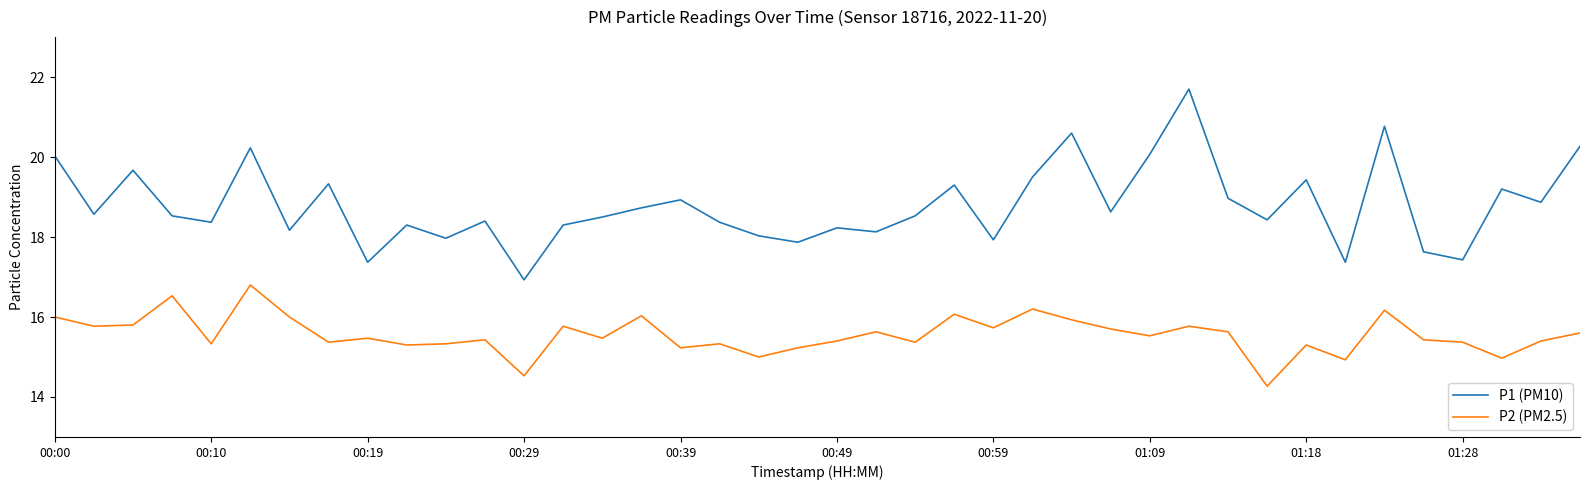

Which series has the largest range (max minus min)?

P1 (PM10)